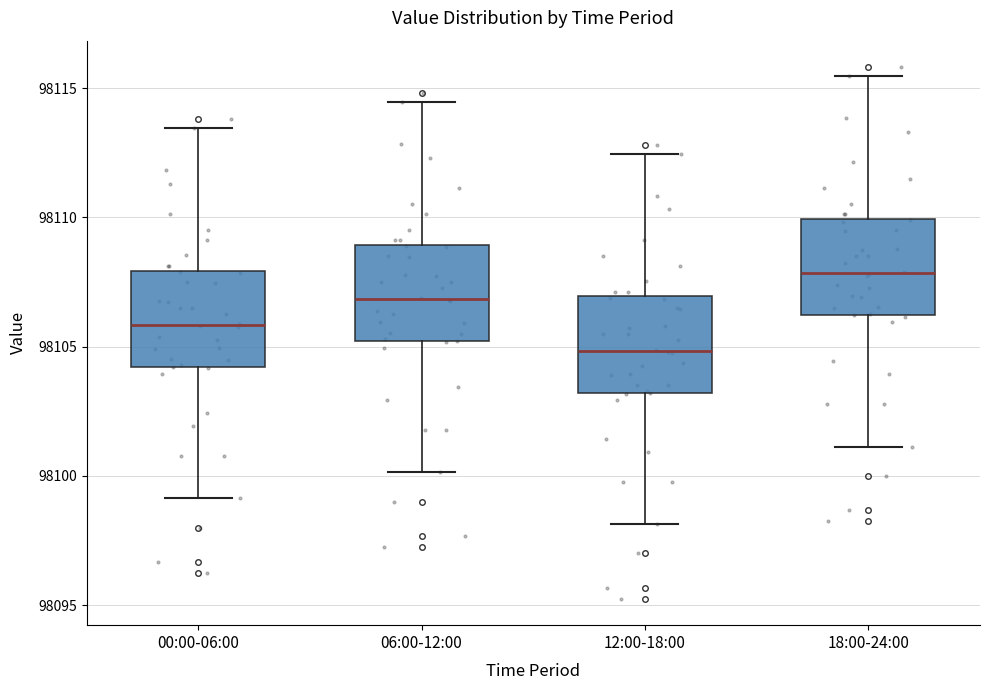

Reading left to right, read every box against the y-axis: the position of its median line, the range the box covers, and the ends of its whiskers. The values are not printed on the chart, so give them approximately, as read against the axis.

00:00-06:00: median 98106.0, box 98104.0 to 98108.0, whiskers 98099.0 to 98113.5
06:00-12:00: median 98107.0, box 98105.0 to 98109.0, whiskers 98100.0 to 98114.5
12:00-18:00: median 98105.0, box 98103.0 to 98107.0, whiskers 98098.0 to 98112.5
18:00-24:00: median 98108.0, box 98106.0 to 98110.0, whiskers 98101.0 to 98115.5